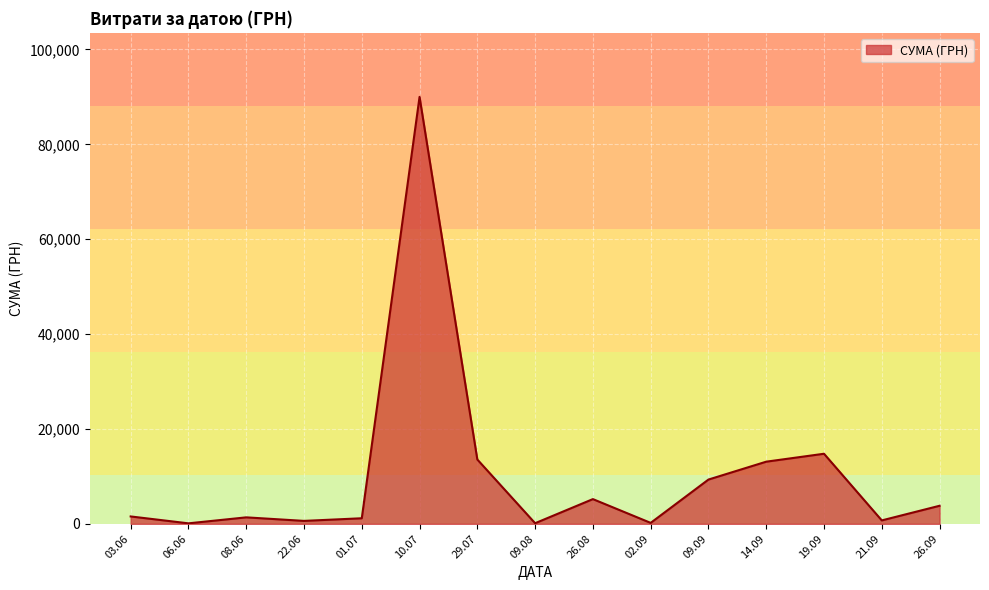

What is the greatest value displayed?

90000.0